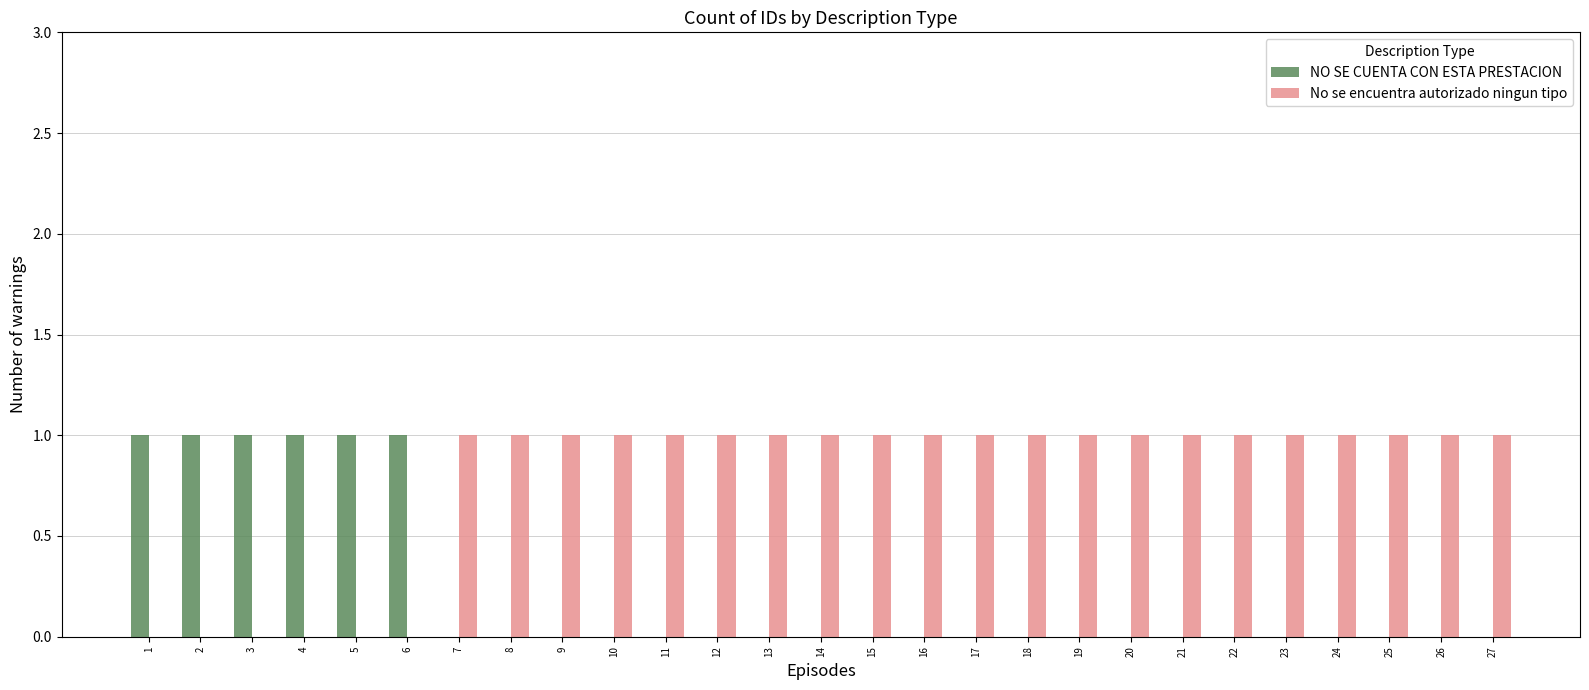

Is the value of No se encuentra autorizado ningun tipo at 15 greater than the value of NO SE CUENTA CON ESTA PRESTACION at 18?

Yes